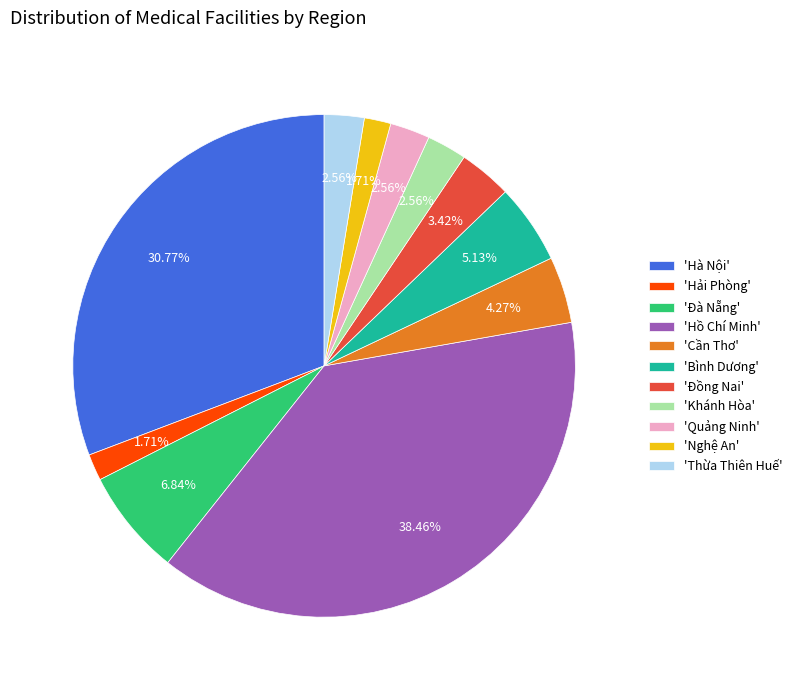

Do 'Nghệ An' and 'Đồng Nai' together represent more than half of the pie?

No